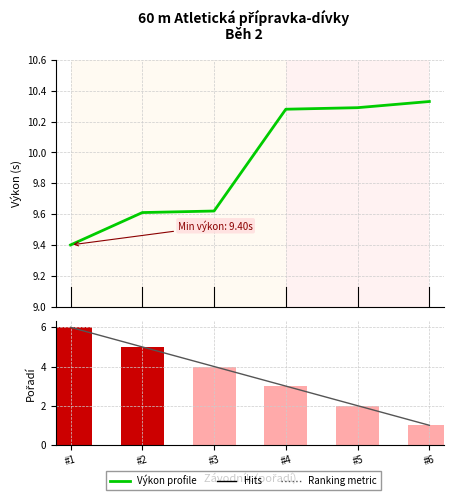

Reading right to left, list all the values displayed in this chart.

Výkon profile: #6=10.3	#5=10.3	#4=10.3	#3=9.6	#2=9.6	#1=9.4
Pořadí (inverted): #6=1.0	#5=2.0	#4=3.0	#3=4.0	#2=5.0	#1=6.0
Ranked list metric: #6=1.0	#5=2.0	#4=3.0	#3=4.0	#2=5.0	#1=6.0